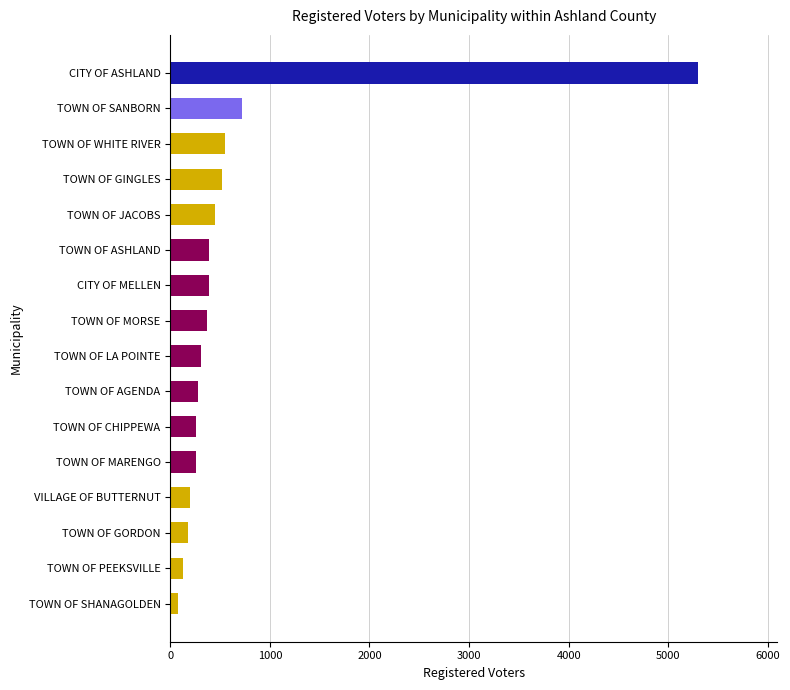

Where is the data nearest to the value 2689?

TOWN OF SANBORN